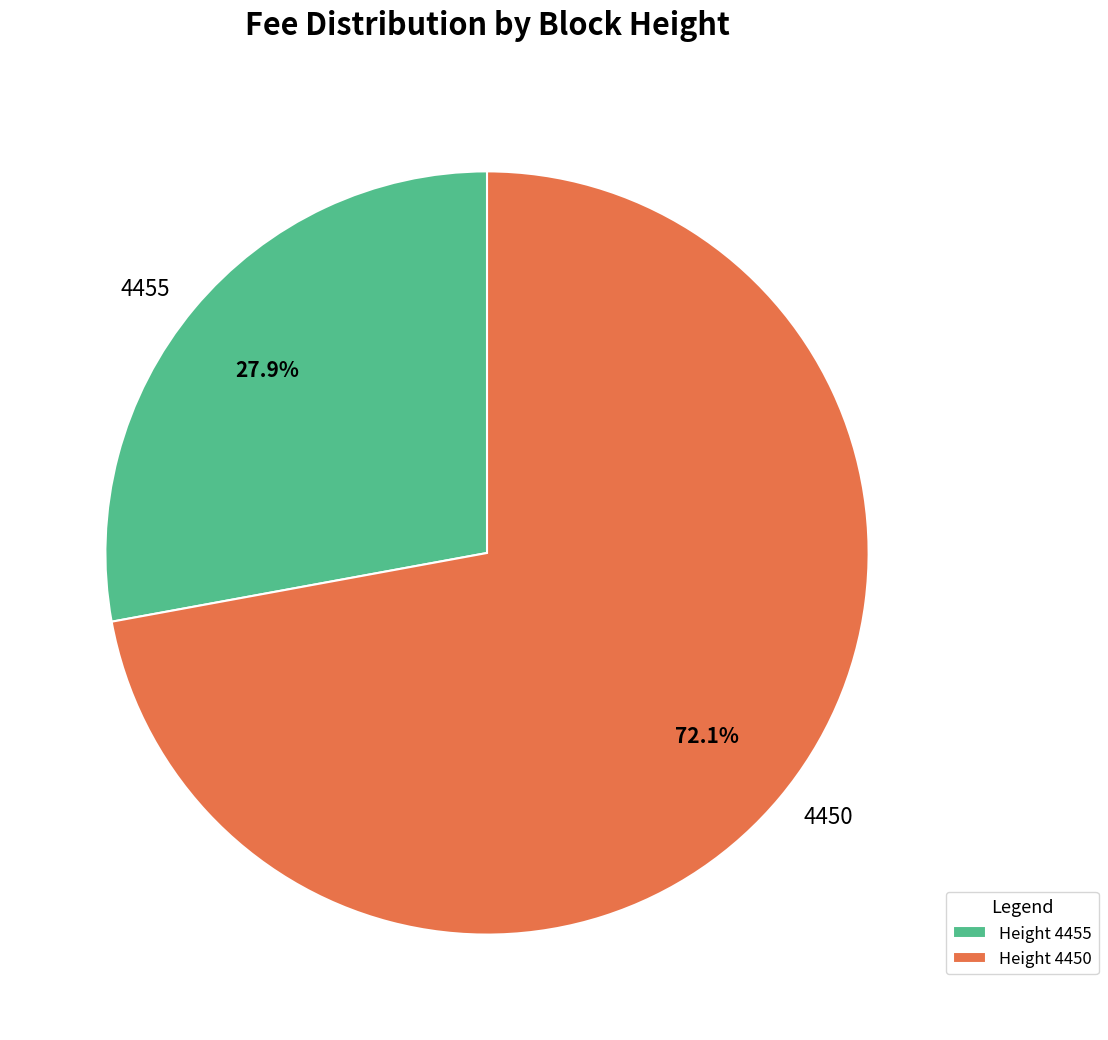

Which category has the smallest portion of the pie?

4455